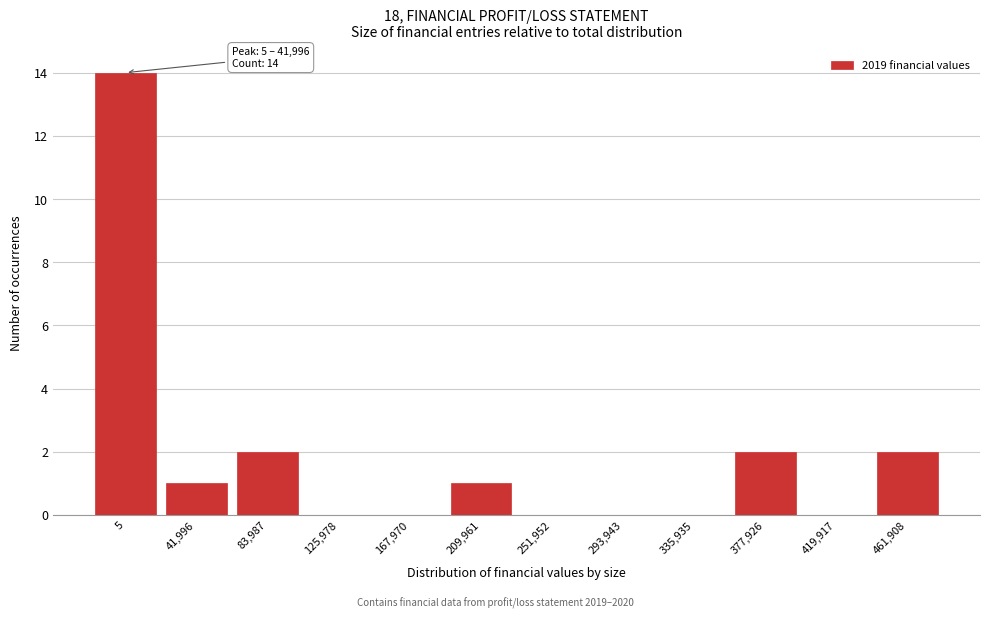

Reading left to right, transcribe all the data shown in this chart.

5=14	41,996=1	83,987=2	125,978=0	167,970=0	209,961=1	251,952=0	293,943=0	335,935=0	377,926=2	419,917=0	461,908=2